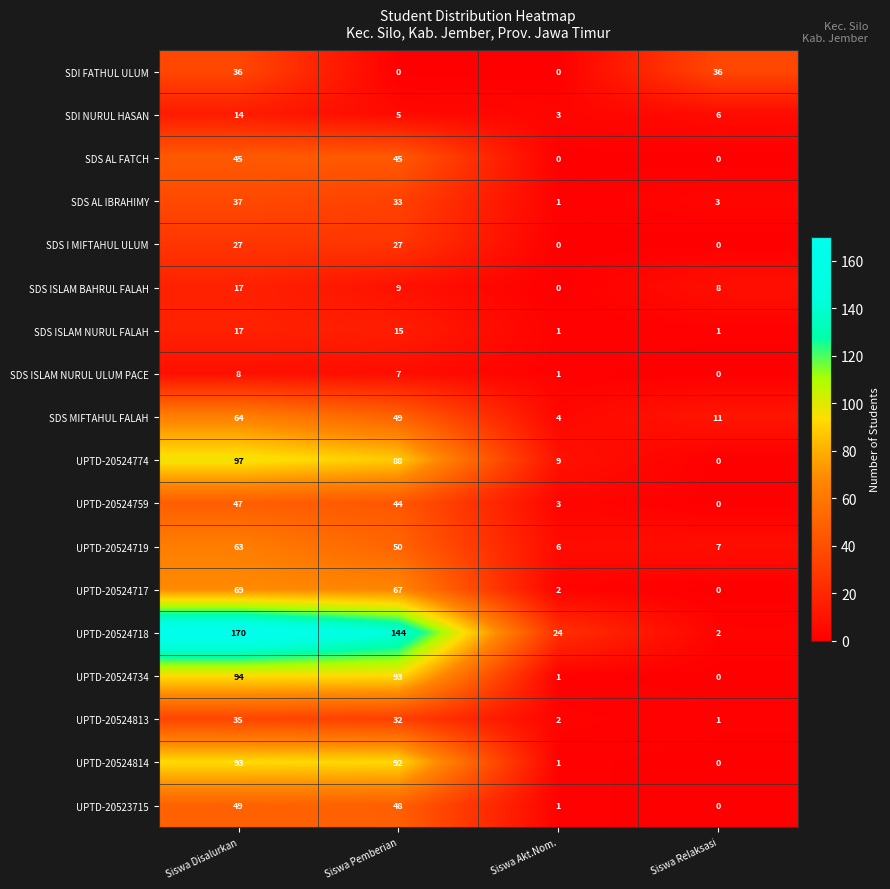

What is the total value across all series at Siswa Akt.Nom.?

59